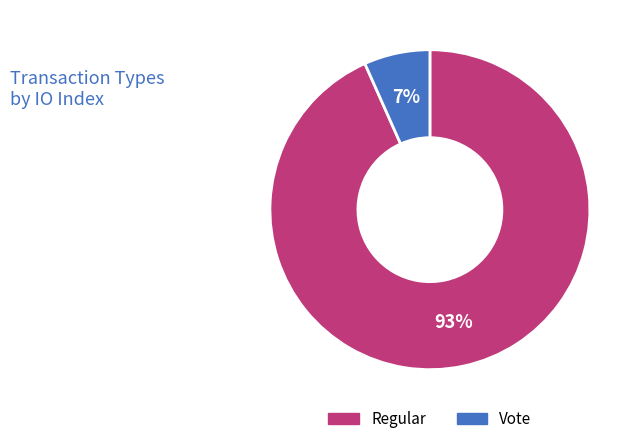

To the nearest percent, what is the average slice percentage?

50%